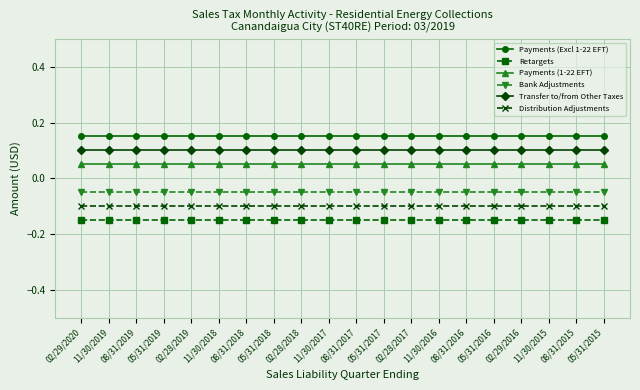

List the series in order of their overall mean, highest first.

Payments (Excl 1-22 EFT), Transfer to/from Other Taxes, Payments (1-22 EFT), Bank Adjustments, Distribution Adjustments, Retargets